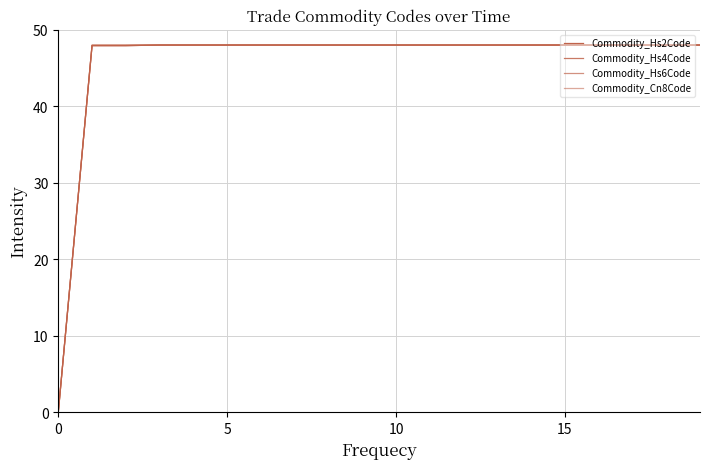

List the series in order of their peak value, highest first.

Commodity_Hs2Code, Commodity_Hs4Code, Commodity_Hs6Code, Commodity_Cn8Code